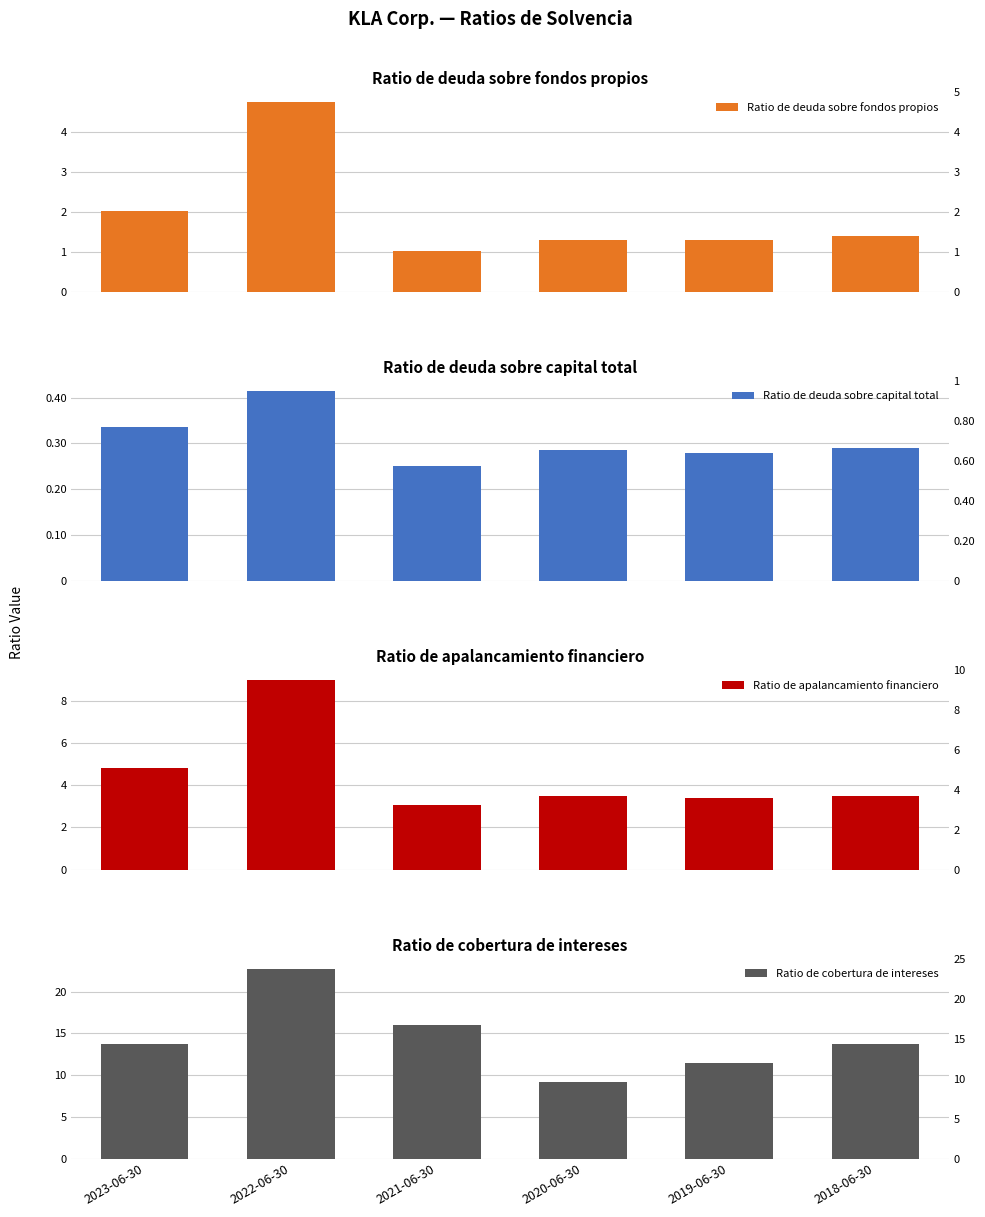

What are all the series names shown in the legend?

Ratio de deuda sobre fondos propios, Ratio de deuda sobre capital total, Ratio de apalancamiento financiero, Ratio de cobertura de intereses